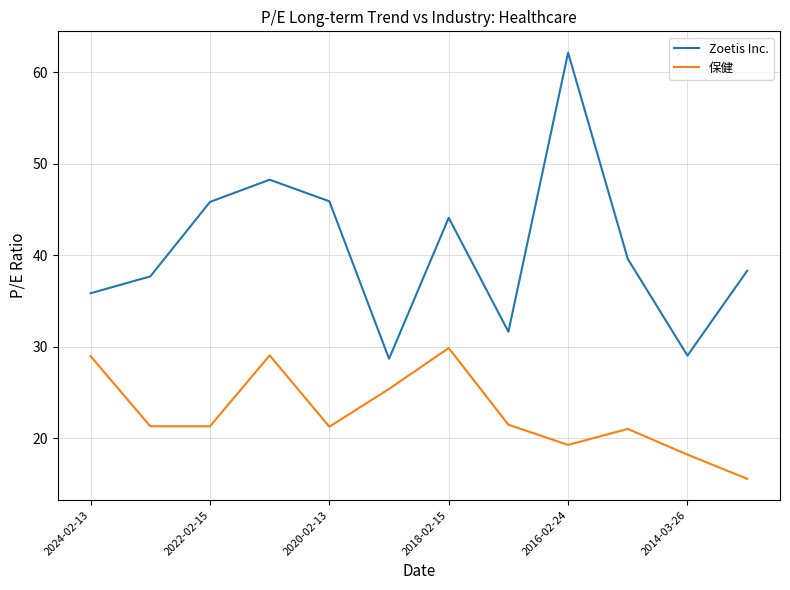

True or false: Zoetis Inc. and 保健 intersect in this chart.

False